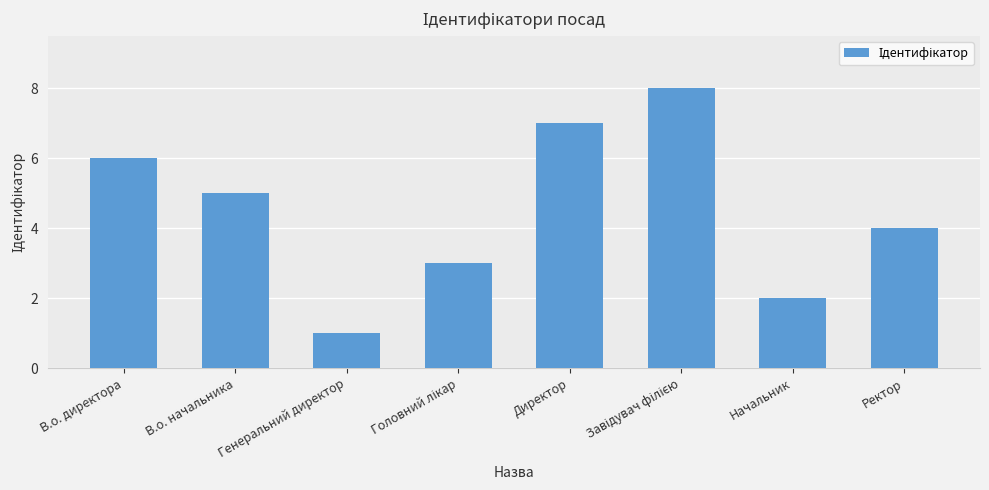

What is the minimum value shown in the chart?

1